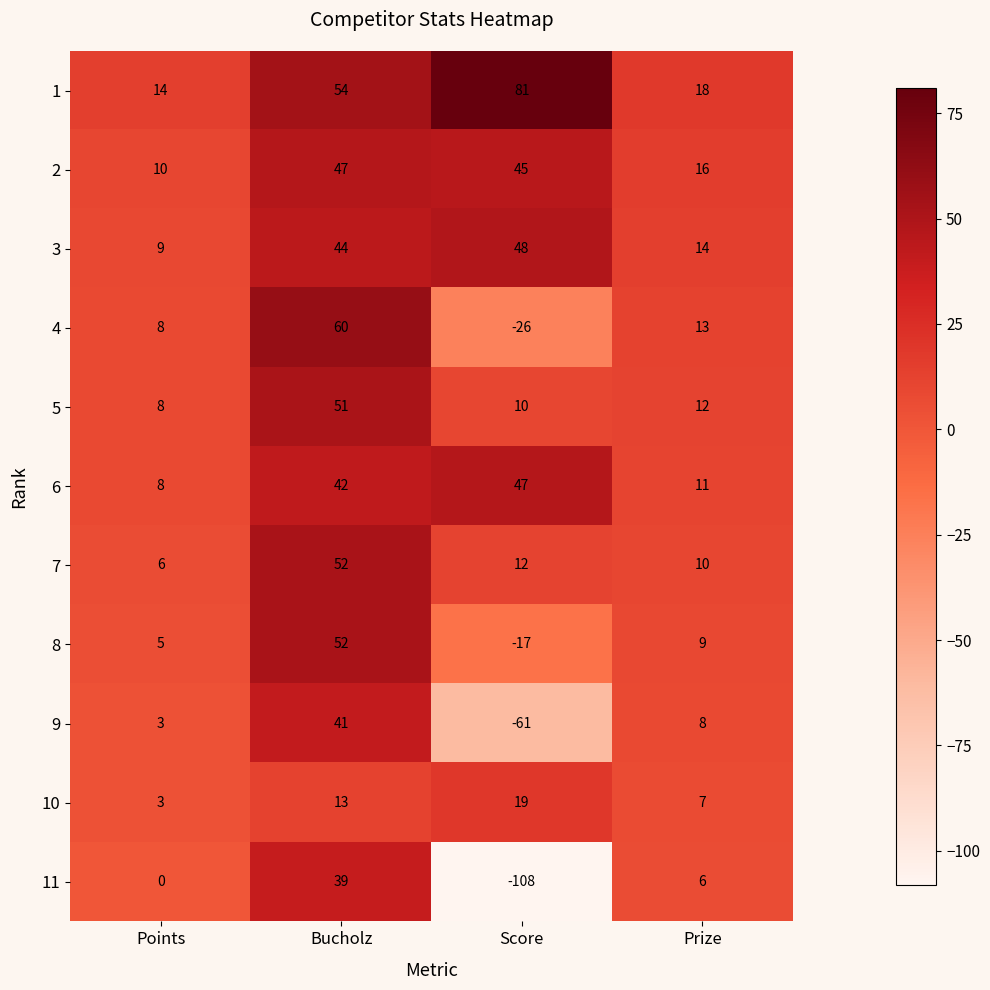

Rank the series at Score from highest to lowest value.

1, 3, 6, 2, 10, 7, 5, 8, 4, 9, 11